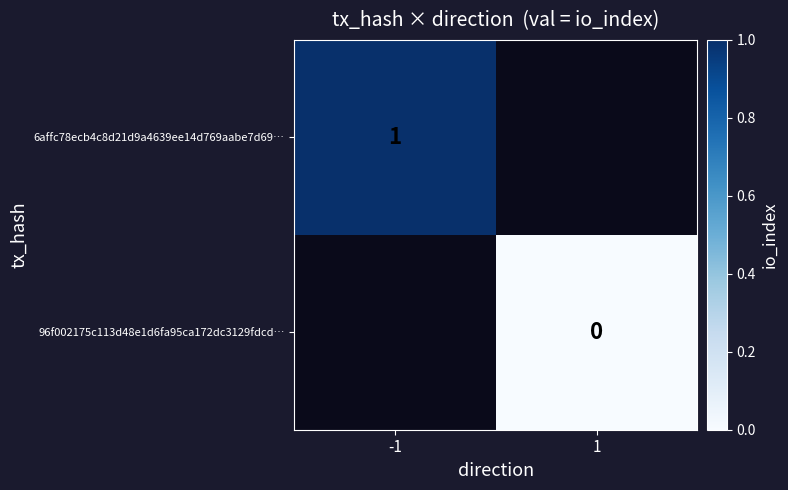

The 6affc78ecb4c8d21d9a4639ee14d769aabe7d69… series shows 1.4 at -1. True or false?

False